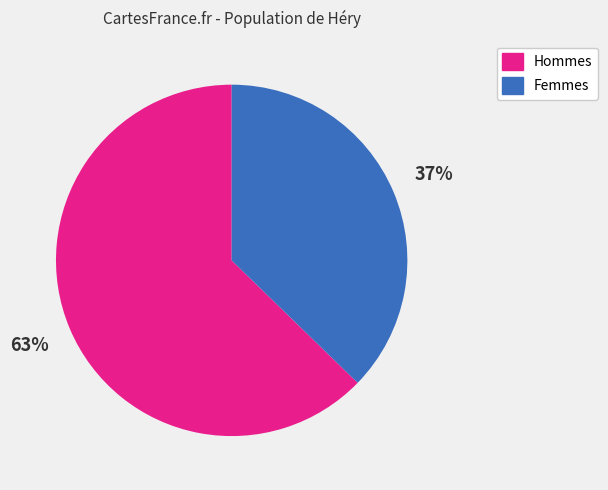

To the nearest percent, what percentage of the pie is Femmes?

37%